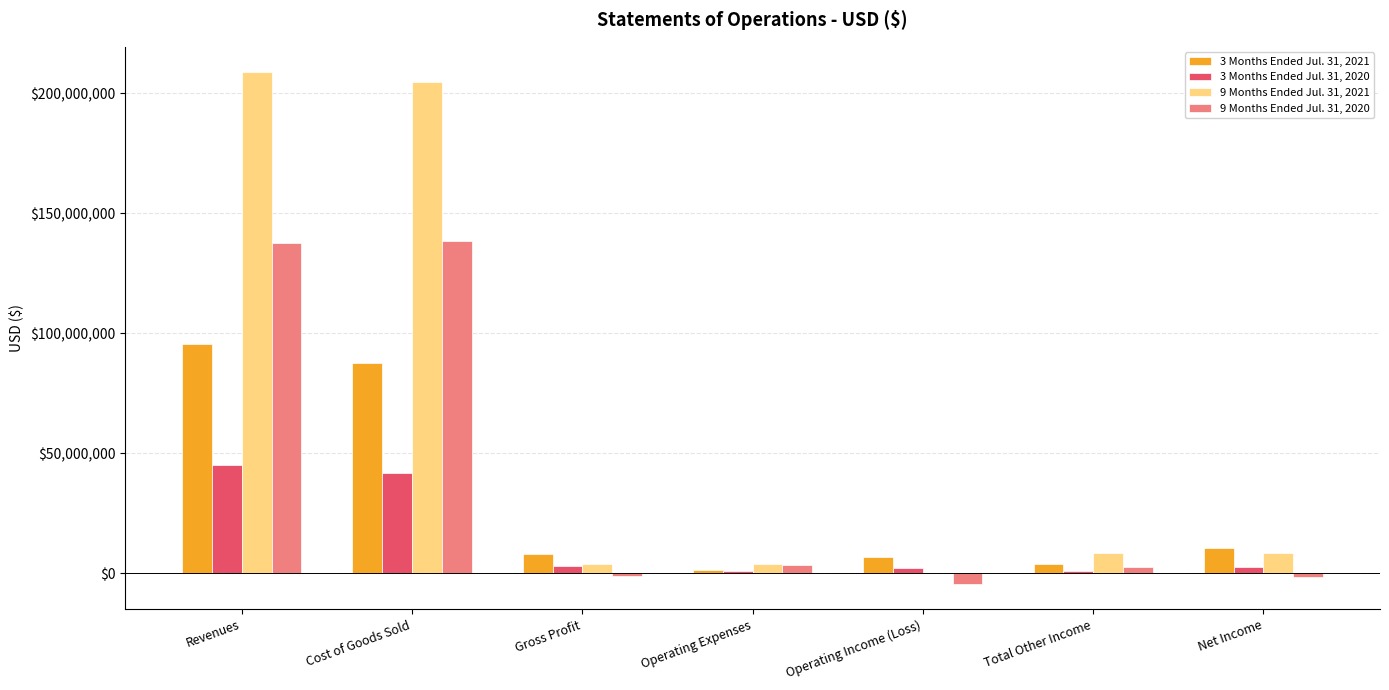

The 9 Months Ended Jul. 31, 2020 series shows 213078188 at Cost of Goods Sold. True or false?

False